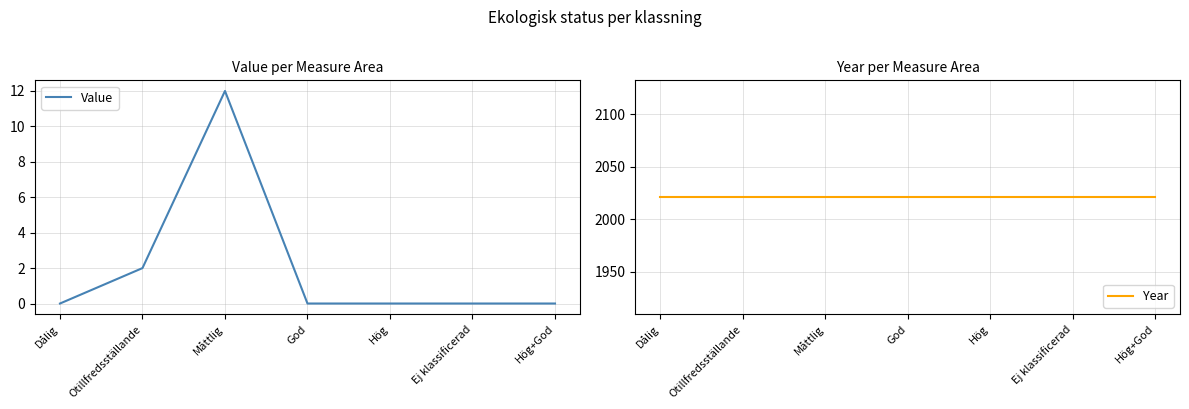

How many lines are shown in the chart?

2